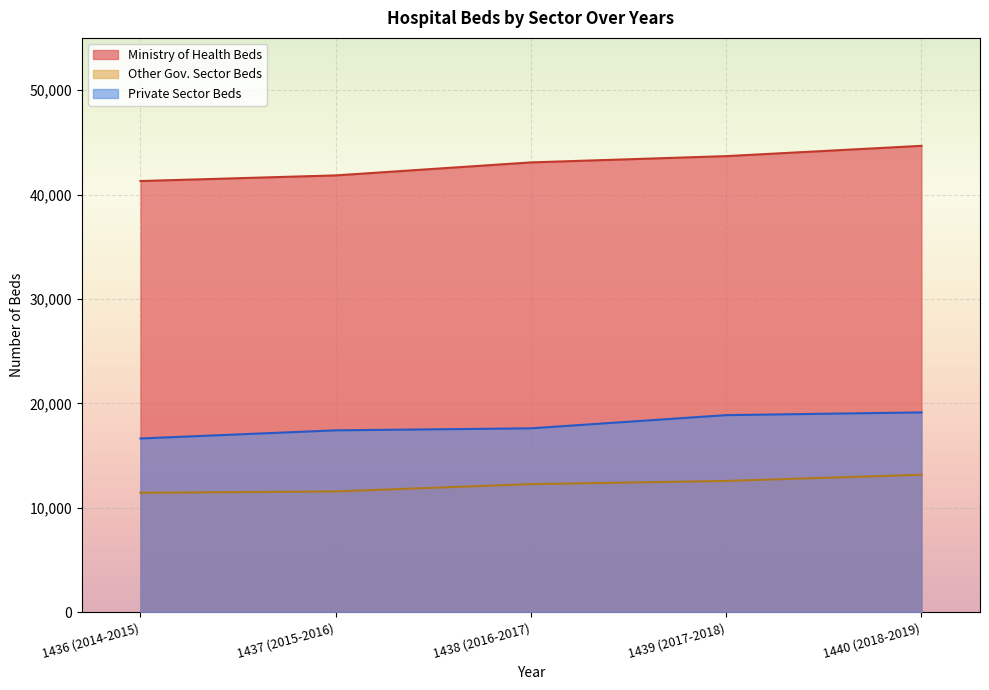

The value of Private Sector Beds at 1440 (2018-2019) is 30221. True or false?

False